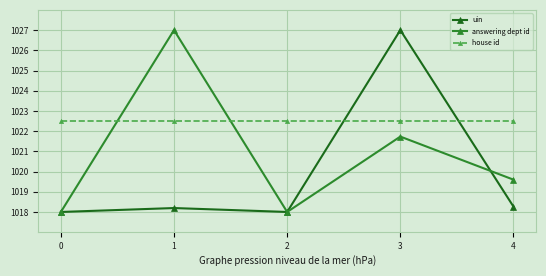

Reading left to right, what are all the values shown in this chart?

uin: 1018.0	1018.2	1018.0	1027.0	1018.3
answering dept id: 1018.0	1027.0	1018.0	1021.7	1019.6
house id: 1022.5	1022.5	1022.5	1022.5	1022.5